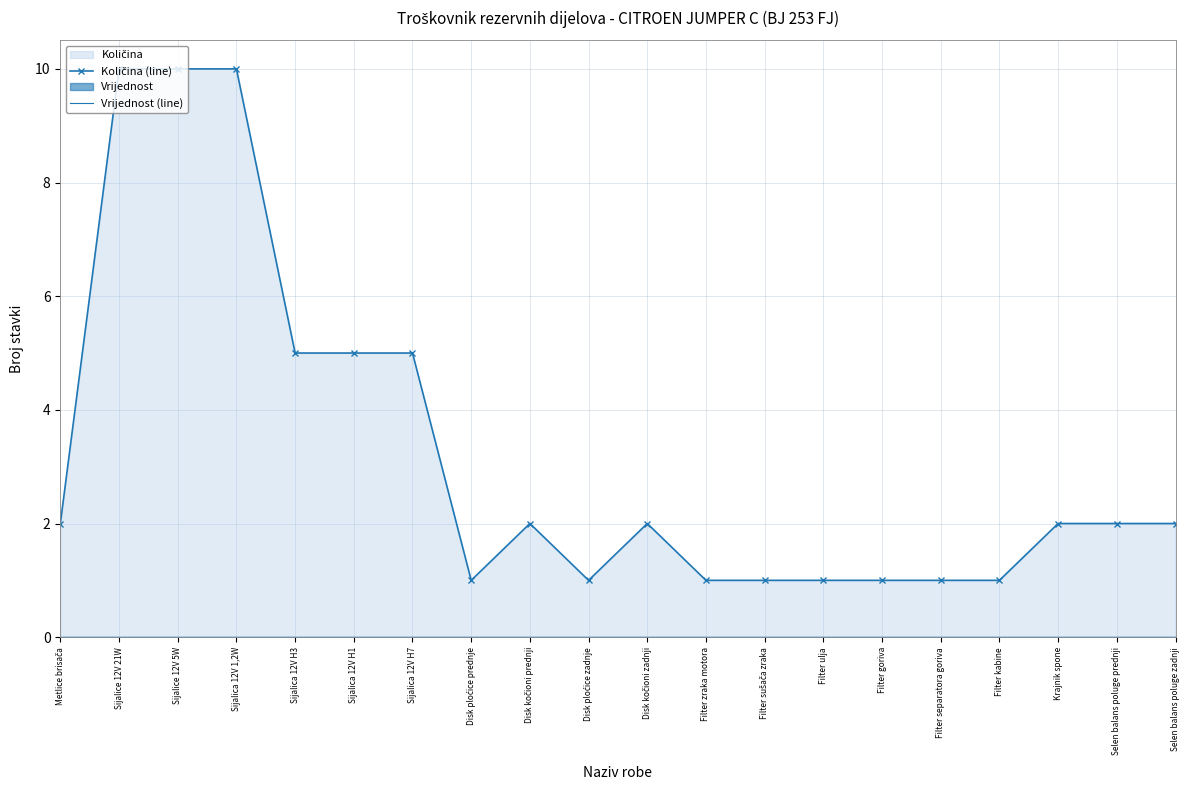

The value of Količina (line) at Selen balans poluge zadnji is 1. True or false?

False